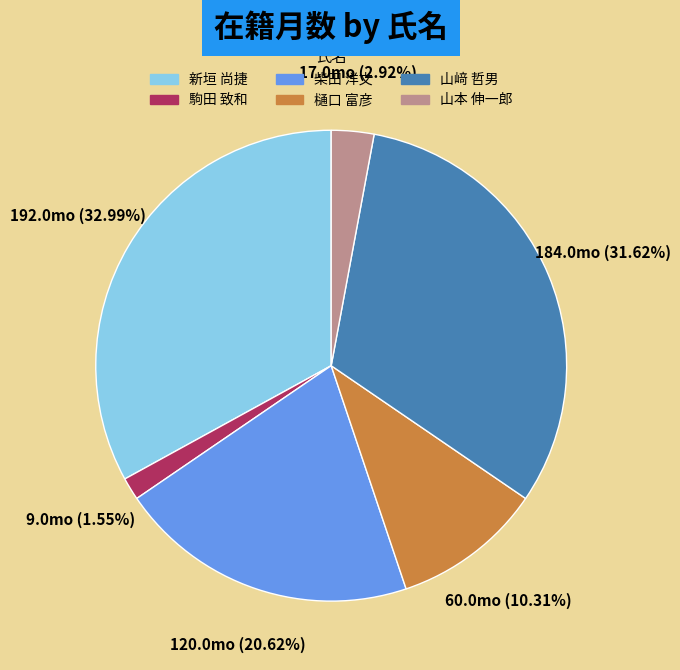

Between 樋口 富彦 and 柴田 洋文, which is larger?

柴田 洋文